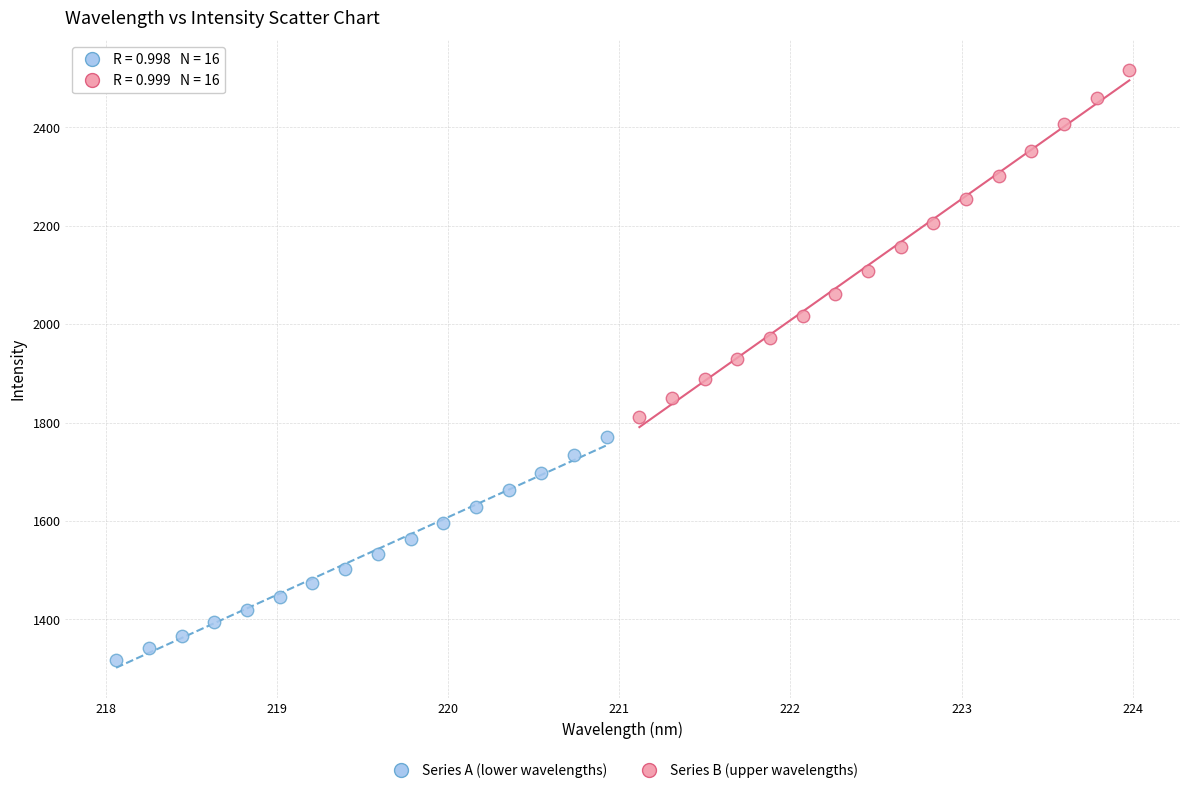

Which series has the widest spread of Y values?

Series B (upper wavelengths)